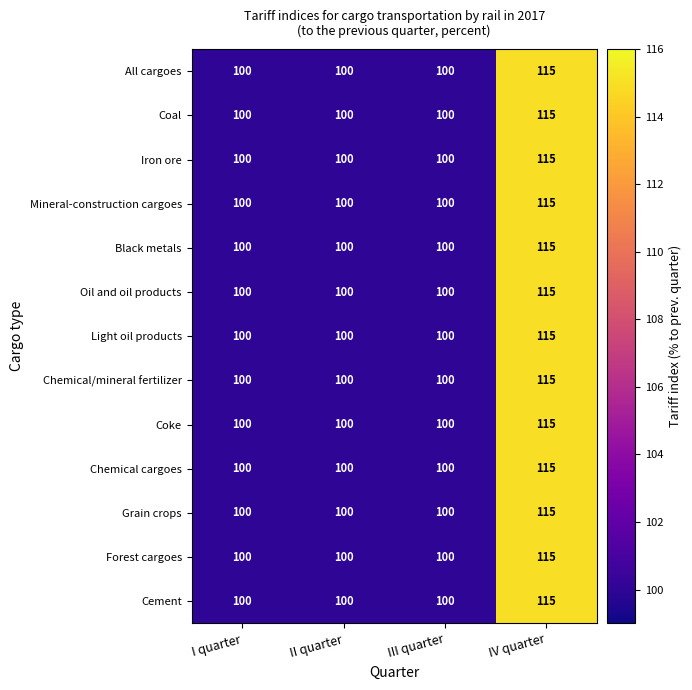

Count the number of categories in the chart.

4